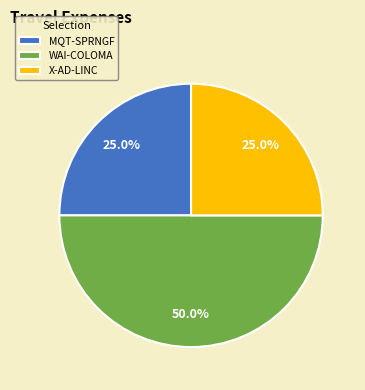

The X-AD-LINC slice represents 38% of the pie. True or false?

False